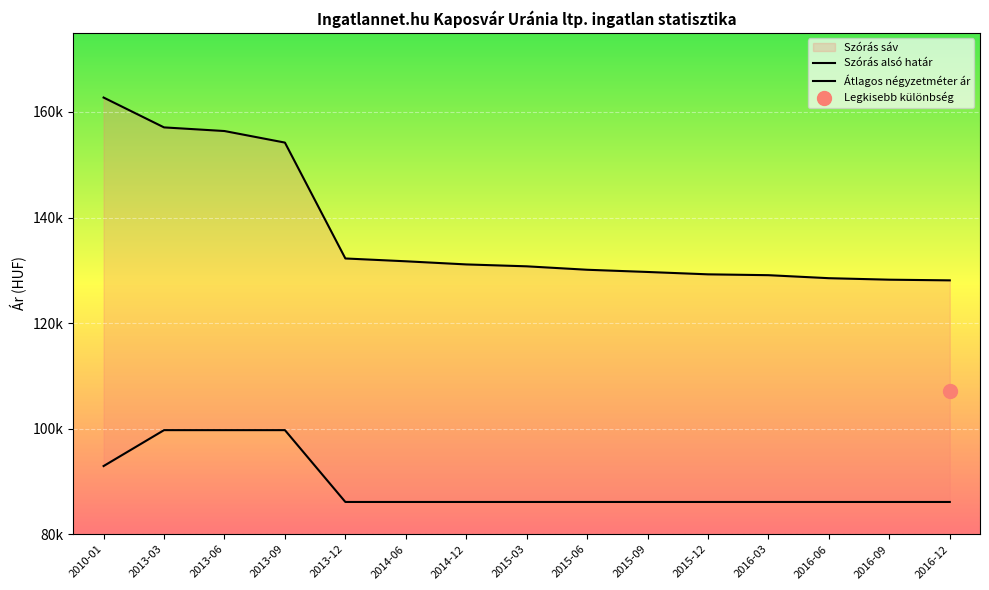

What is the label of the 6th point from the left?

2014-06